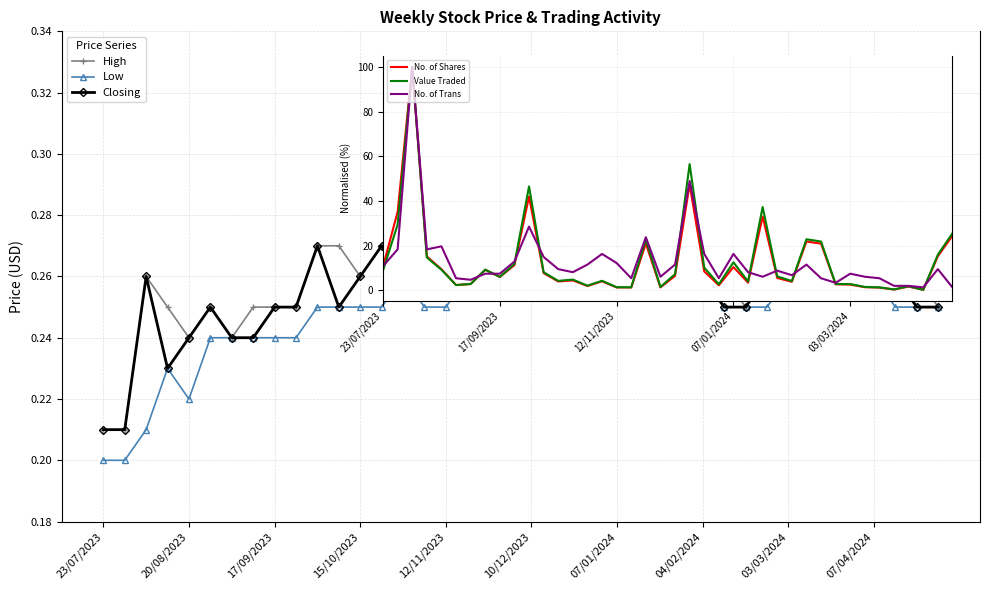

Rank the series by their maximum value, from lowest to highest.

Low, Closing, High